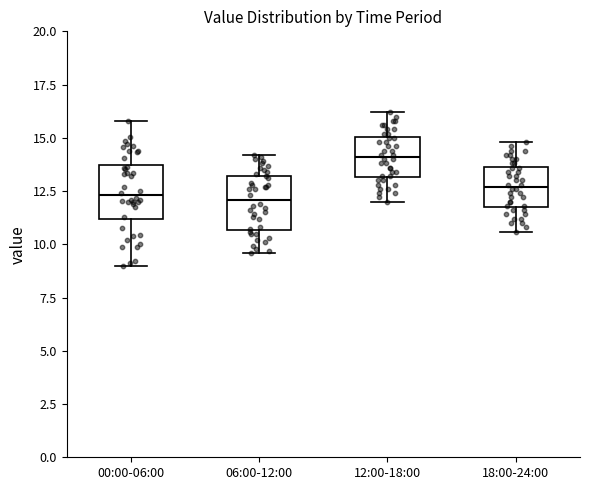

Reading left to right, read every box against the y-axis: the position of its median line, the range the box covers, and the ends of its whiskers. The values are not printed on the chart, so give them approximately, as read against the axis.

00:00-06:00: median 12.5, box 11.0 to 13.5, whiskers 9.0 to 16.0
06:00-12:00: median 12.0, box 10.5 to 13.0, whiskers 9.5 to 14.0
12:00-18:00: median 14.0, box 13.0 to 15.0, whiskers 12.0 to 16.0
18:00-24:00: median 12.5, box 12.0 to 13.5, whiskers 10.5 to 15.0